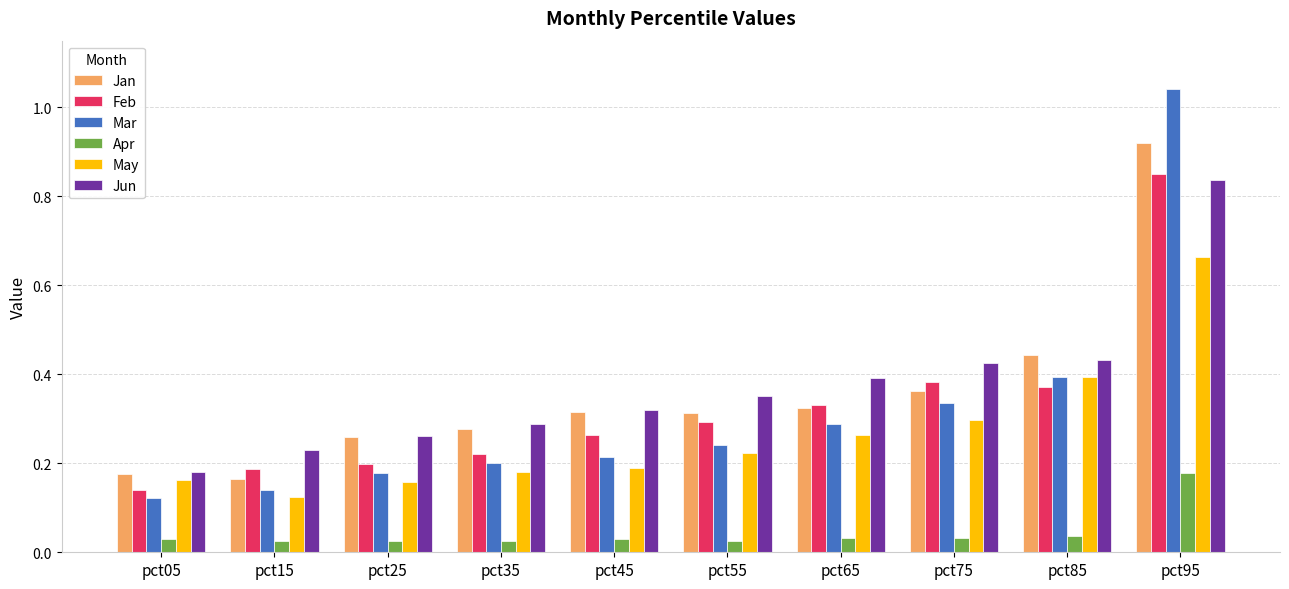

Which series changed the most between pct05 and pct45?

Jun